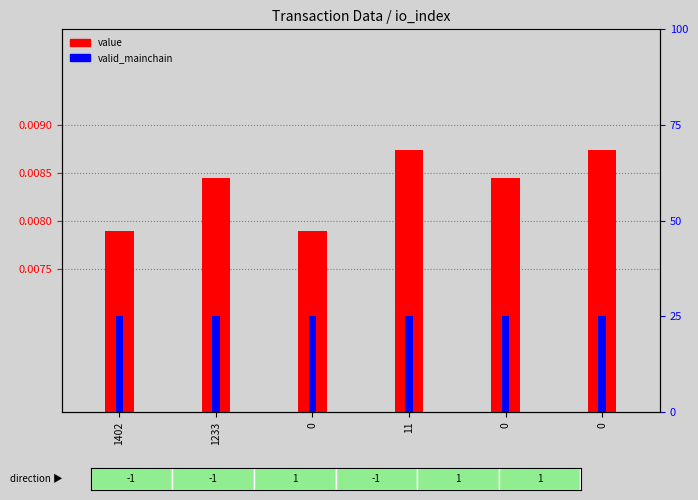

Rank the series by their maximum value, from highest to lowest.

valid_mainchain, value